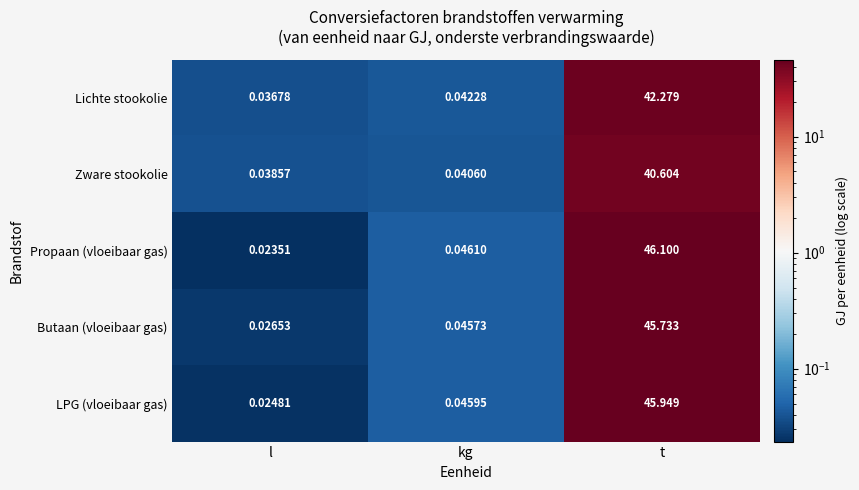

Which series changed the most between kg and t?

Propaan (vloeibaar gas)